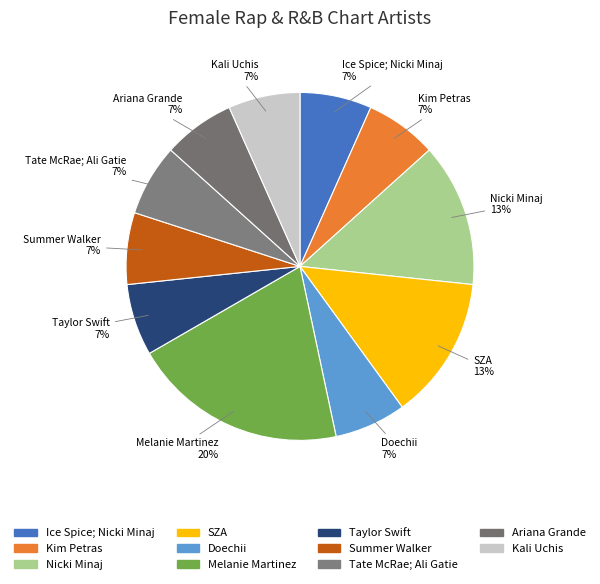

To the nearest percent, what percentage of the pie is Doechii?

7%